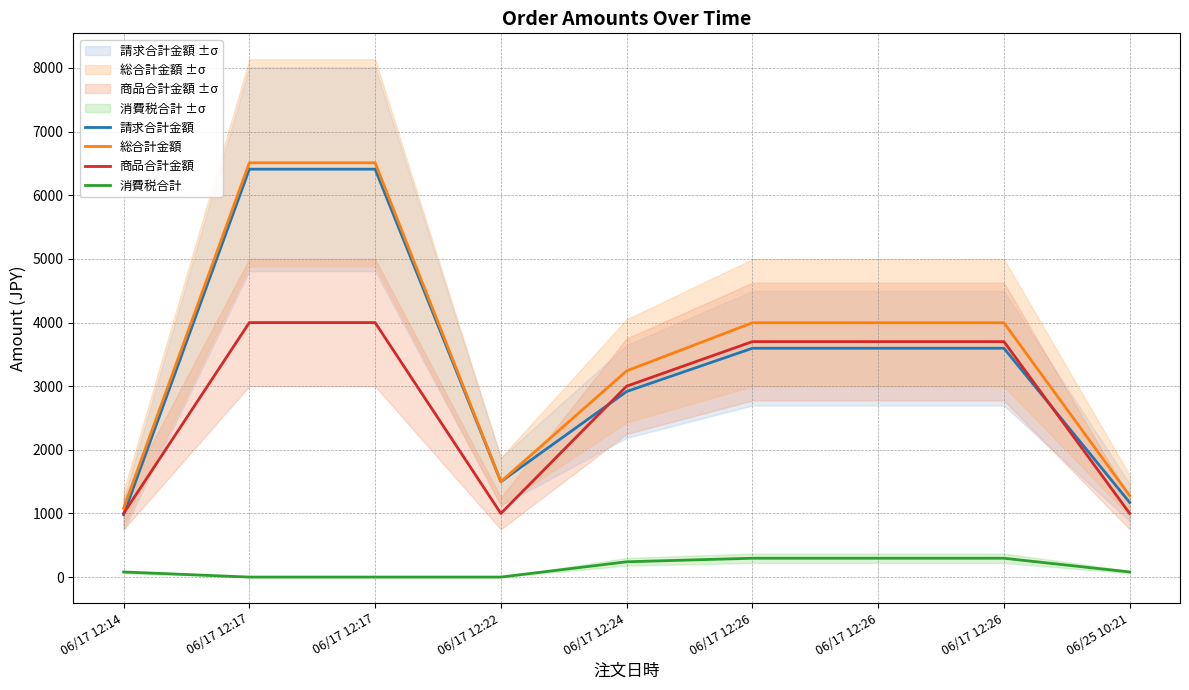

Where does the 消費税合計 series first go above 80?

06/17 12:24